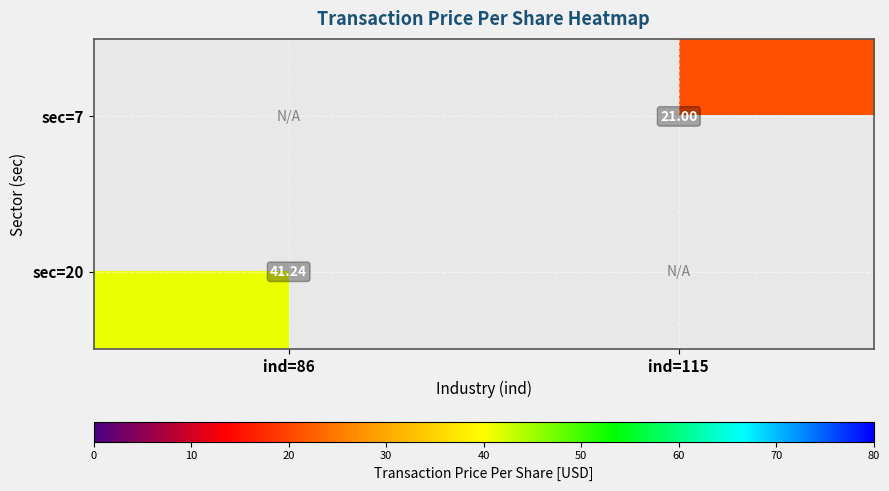

Is the value of sec=20 at ind=86 greater than the value of sec=7 at ind=115?

Yes